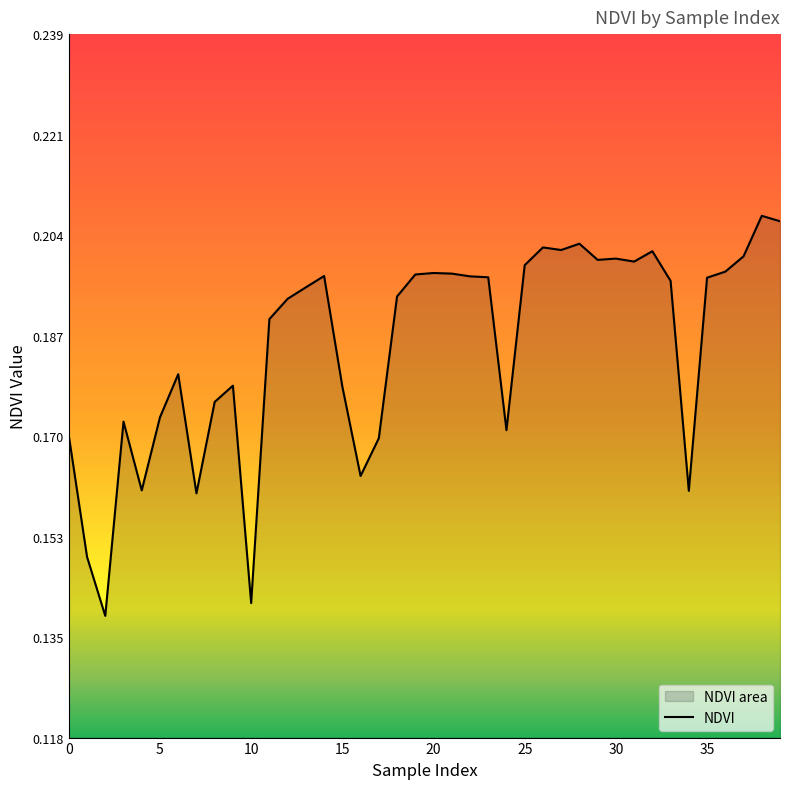

True or false: the data shows 0.1 at 20.

False